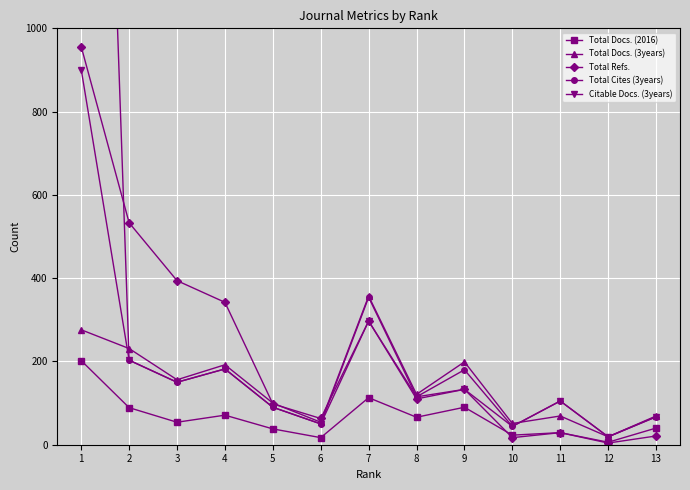

Is this an area chart (filled region under the line)?

No